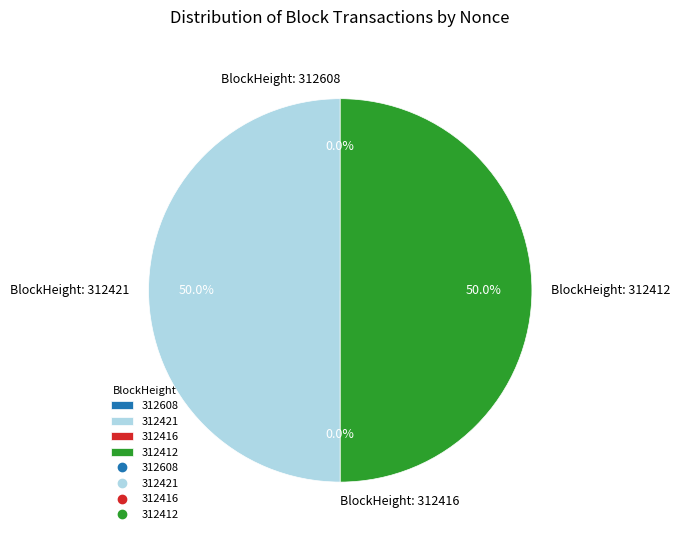

Does any single category account for the majority?

Yes